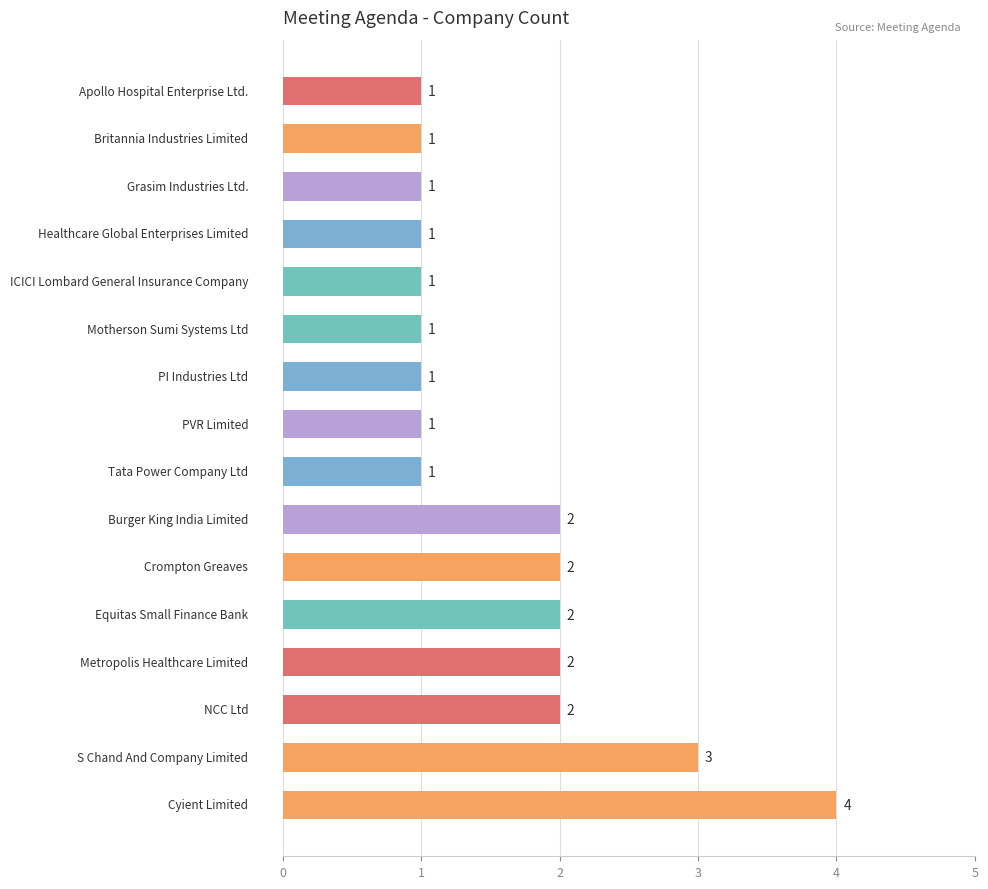

What is the sum of all values?

26